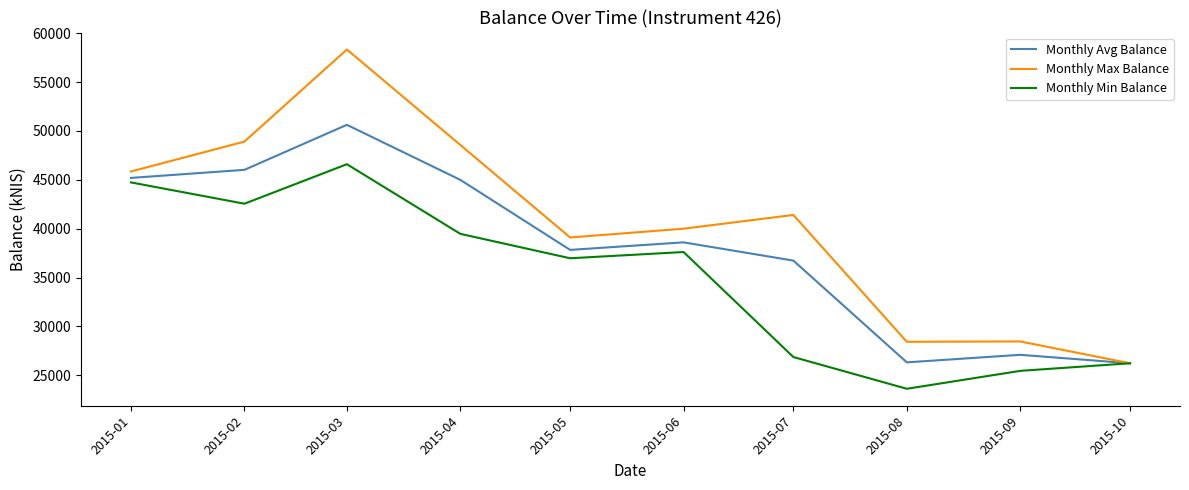

How many series are shown in this chart?

3